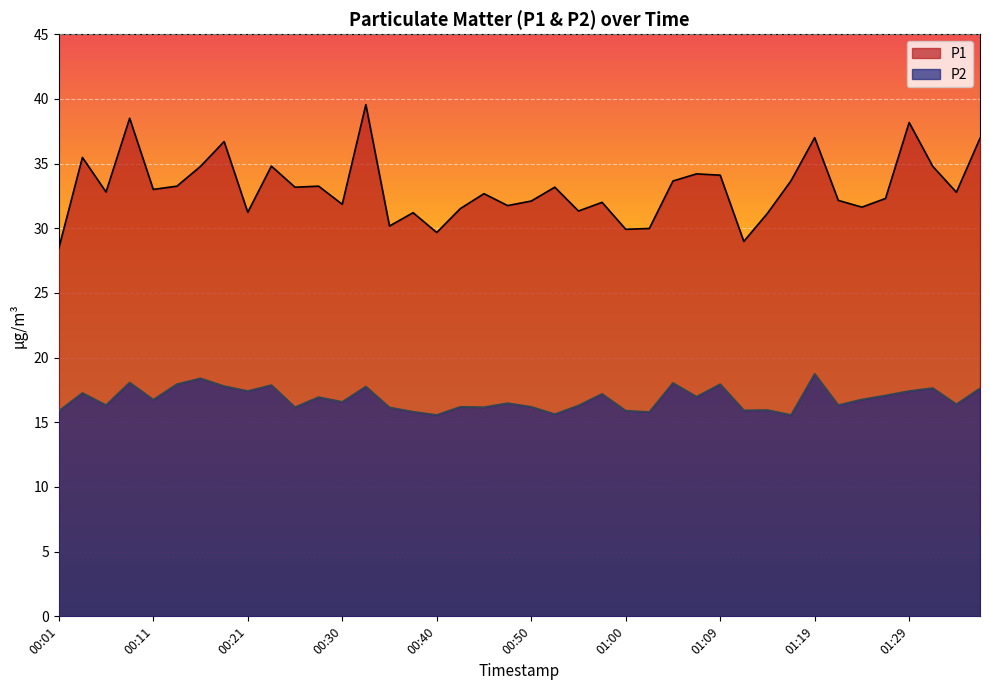

True or false: P2 and P1 intersect in this chart.

False